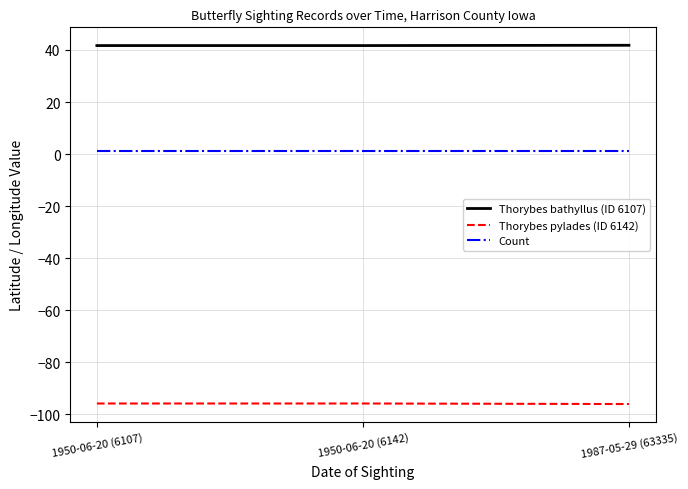

What are all the series names shown in the legend?

Thorybes bathyllus (ID 6107), Thorybes pylades (ID 6142), Count